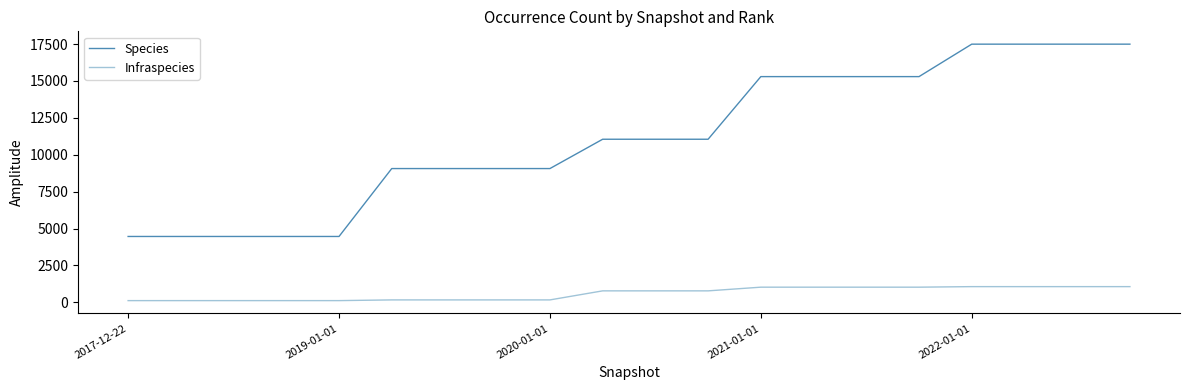

True or false: Infraspecies and Species cross at least once.

False